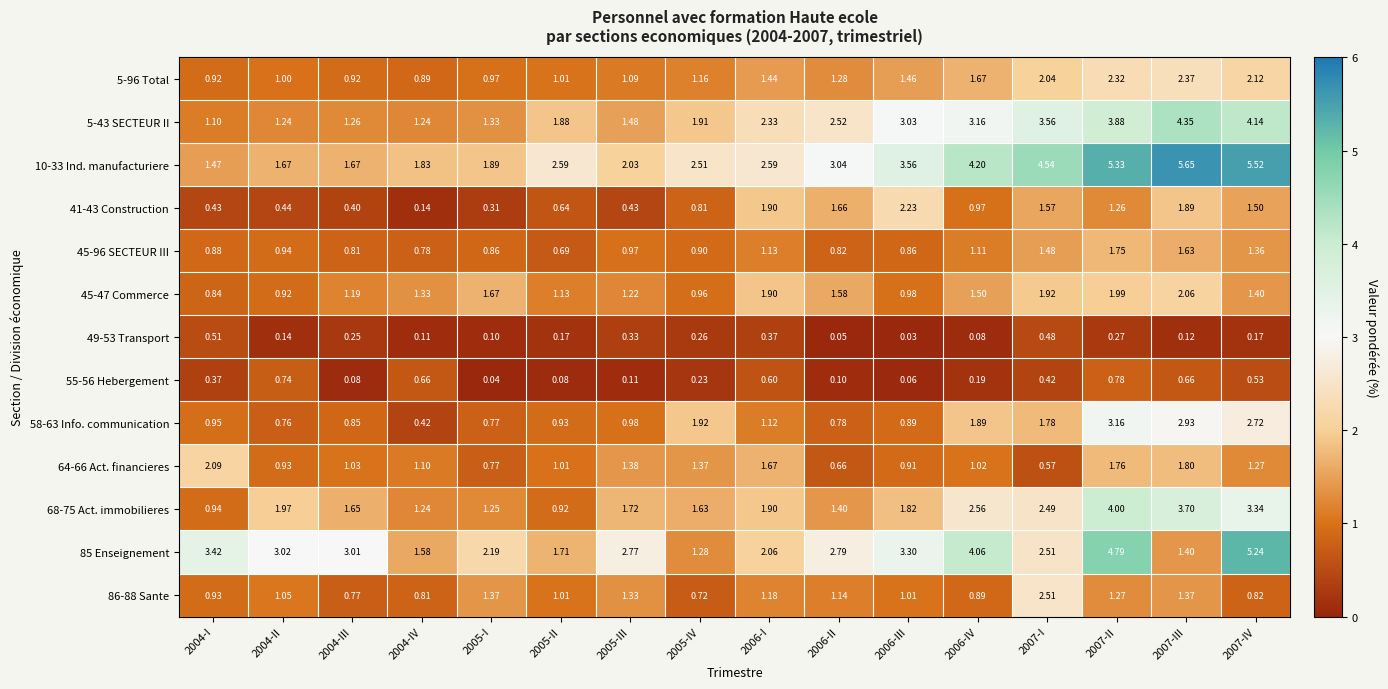

Is the value of 5-43 SECTEUR II at 2004-II greater than the value of 64-66 Act. financieres at 2005-III?

No